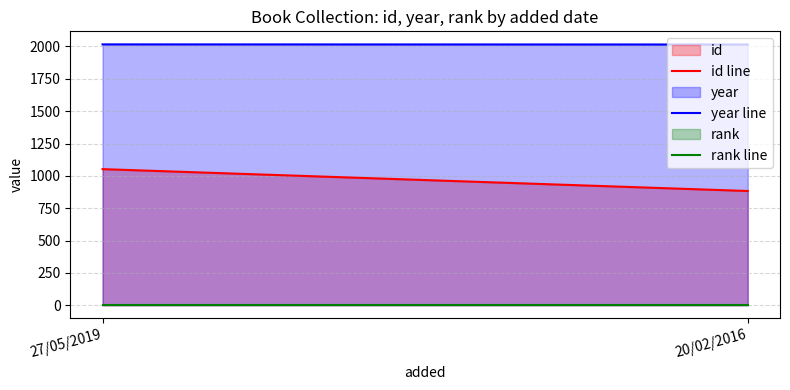

How many data points in year line are less than 2016?

1